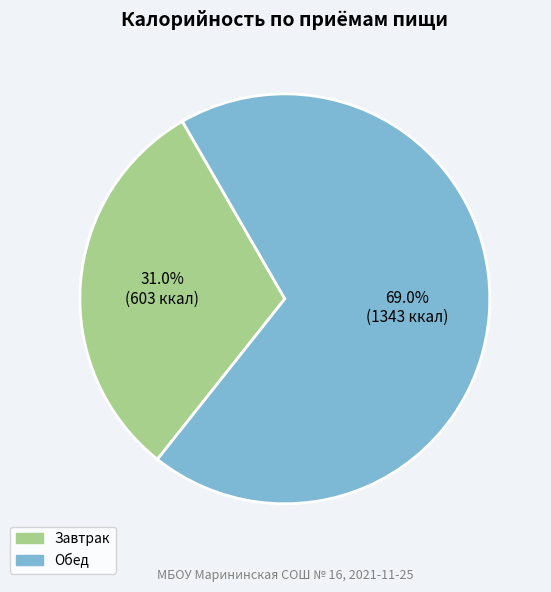

Is there any slice that represents more than half of the pie?

Yes